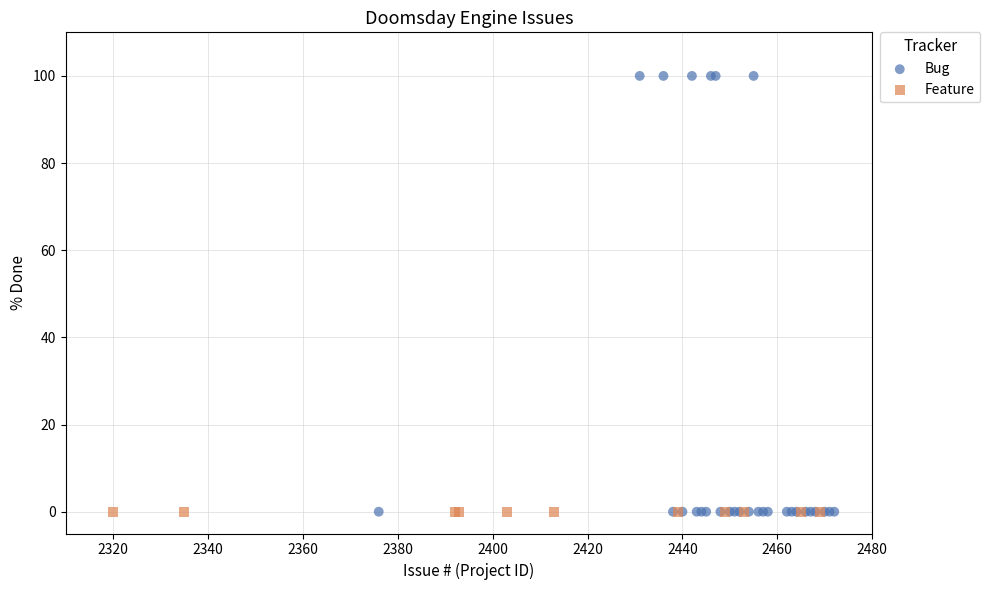

Which series contains the highest Y value?

Bug